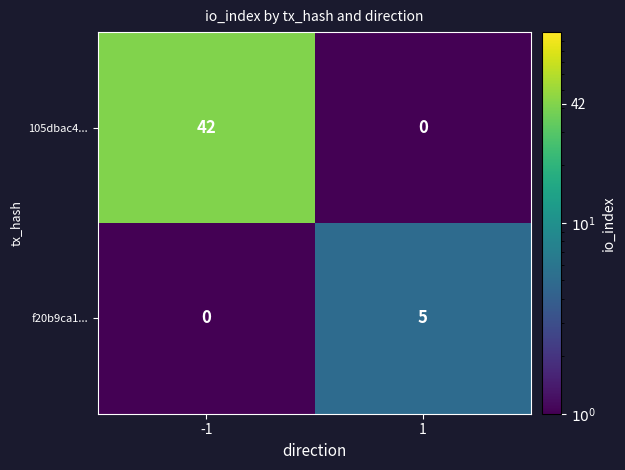

Reading right to left, extract all data points from this chart.

105dbac4...: 1=0	-1=42
f20b9ca1...: 1=5	-1=0